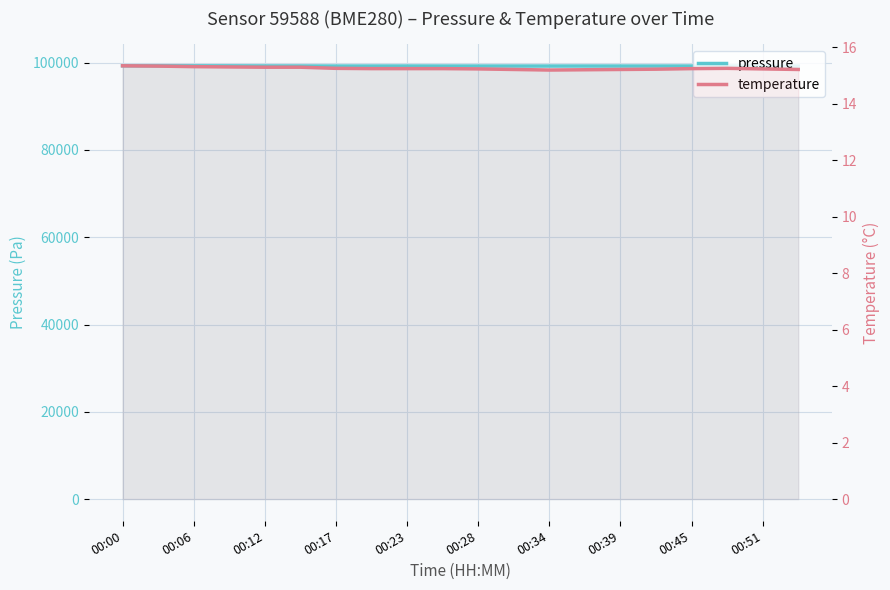

What is the difference between the maximum and minimum values in the temperature series?

0.2